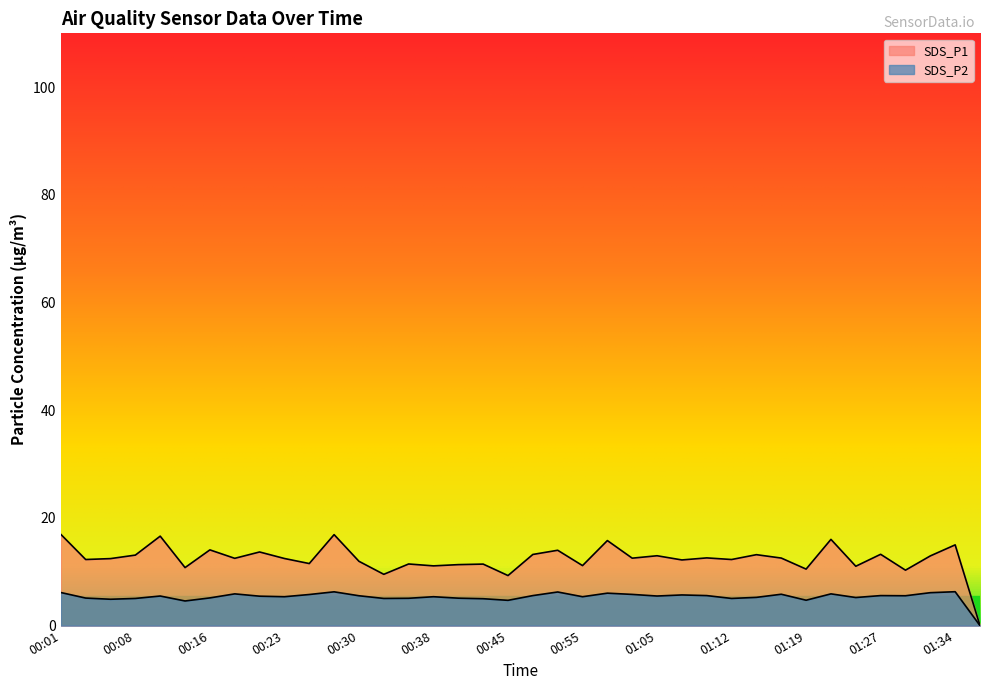

What is the sum of the SDS_P2 values at 01:22 and 00:16?

11.1